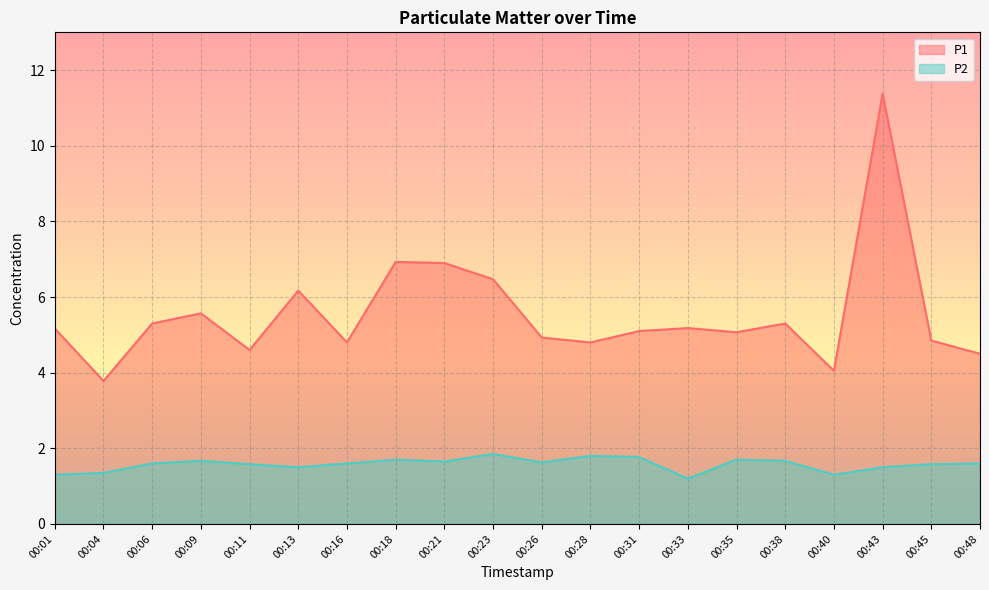

What is the value of the P2 point at the 3rd from the left?

1.6